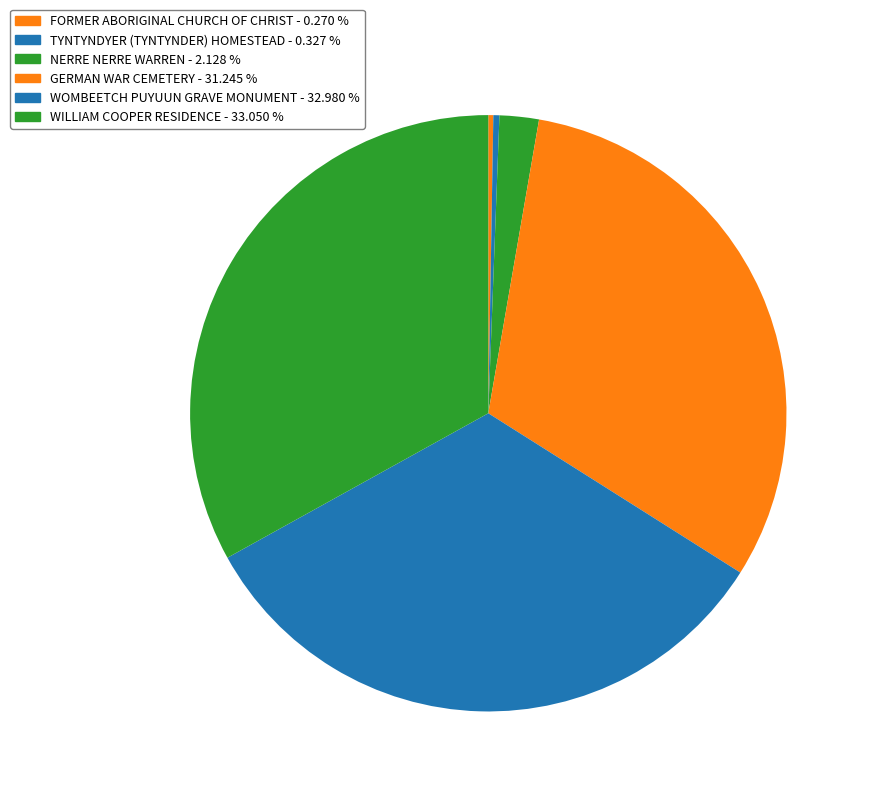

Is it true that FORMER ABORIGINAL CHURCH OF CHRIST is 0% of the pie?

True